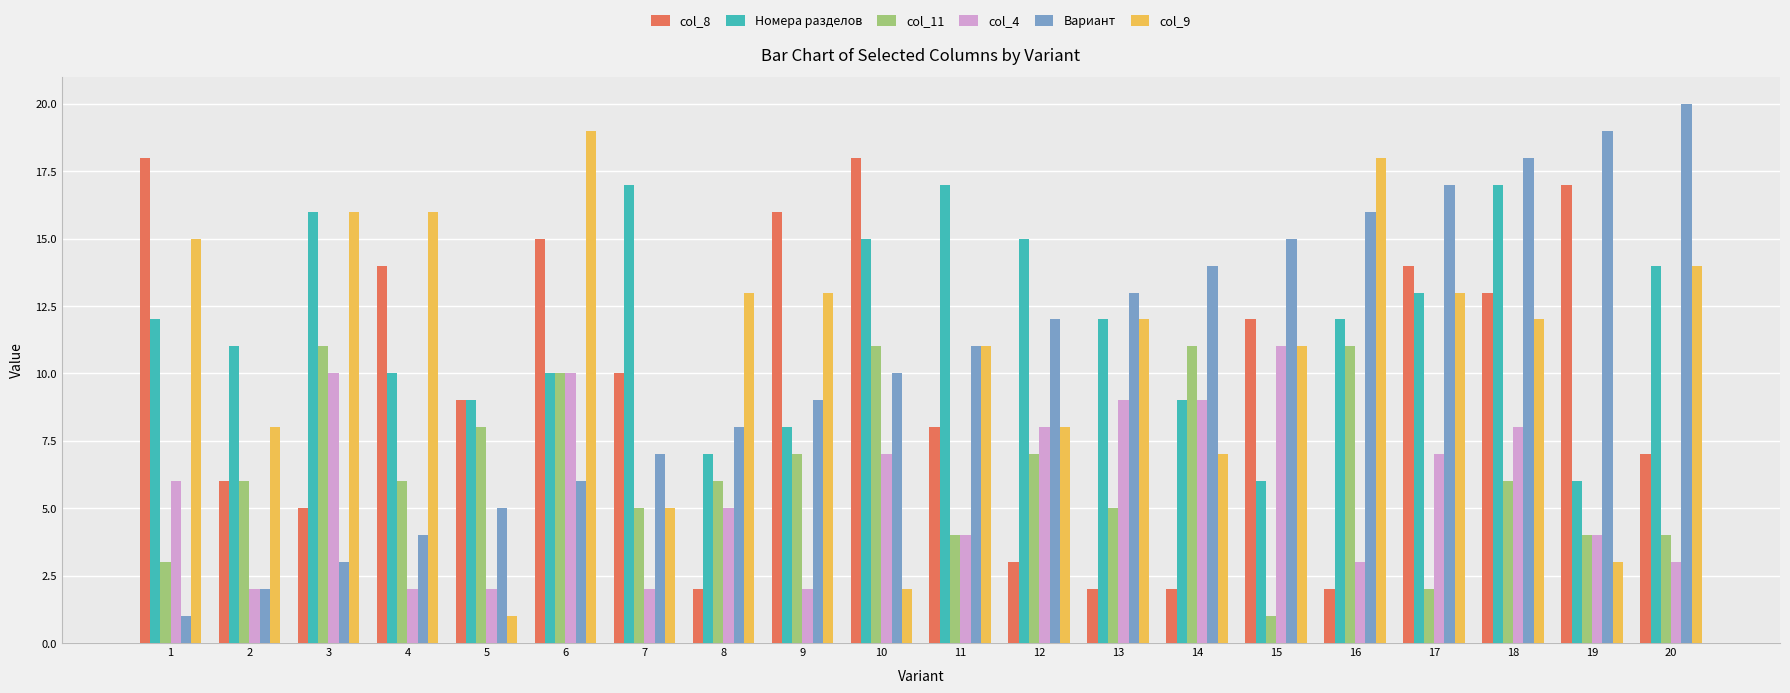

Between 1 and 8, which series saw the biggest shift?

col_8